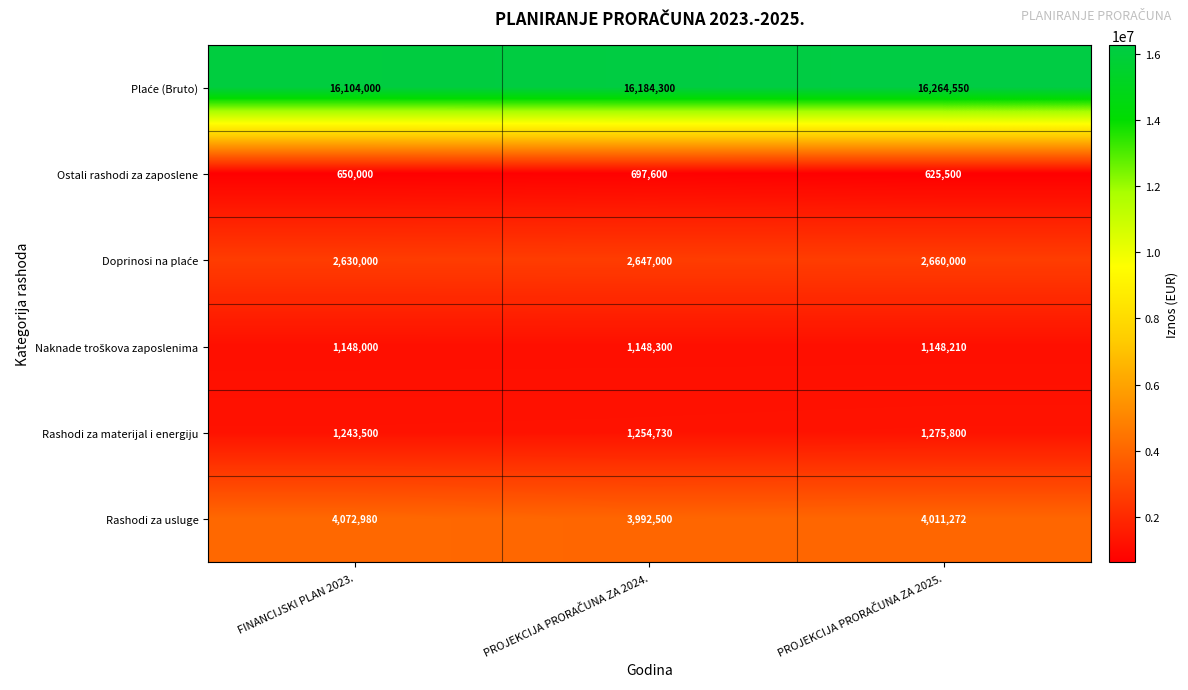

Is it true that Rashodi za materijal i energiju equals 1243500 at FINANCIJSKI PLAN 2023.?

True